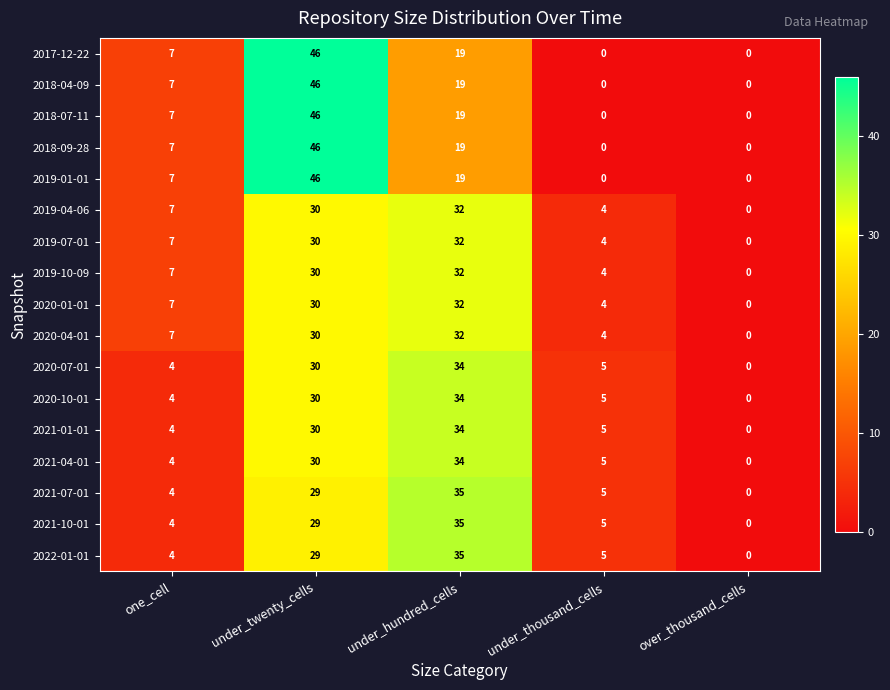

What is the spread (max minus min) of values at under_thousand_cells?

5